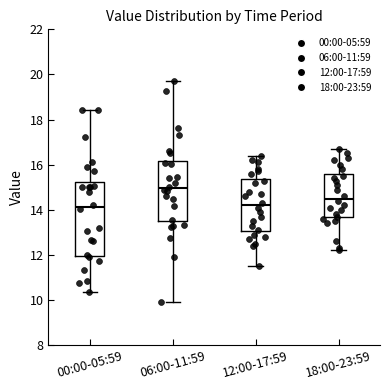

Which box has the highest median line?

06:00-11:59